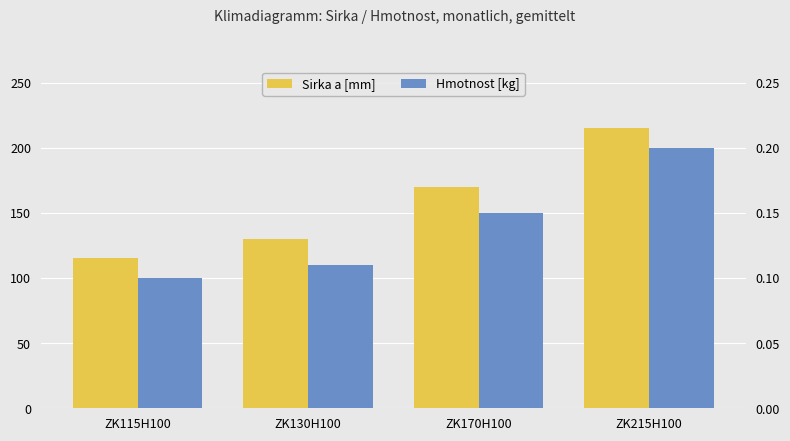

True or false: Sirka a [mm] has a value of 130.0 at ZK130H100.

True